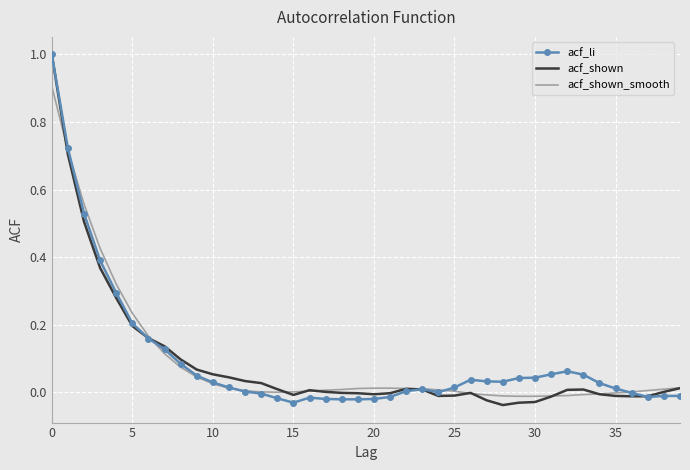

What is the maximum value shown in the chart?

1.0